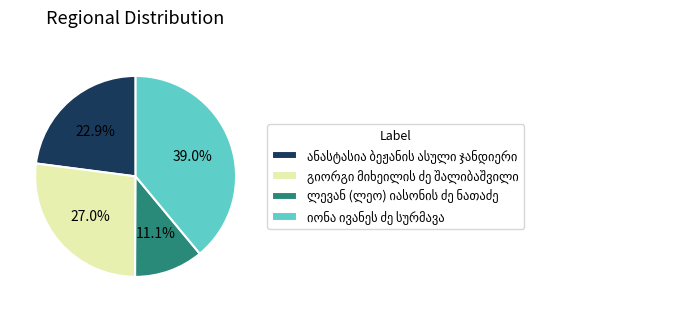

Is there any slice that represents more than half of the pie?

No